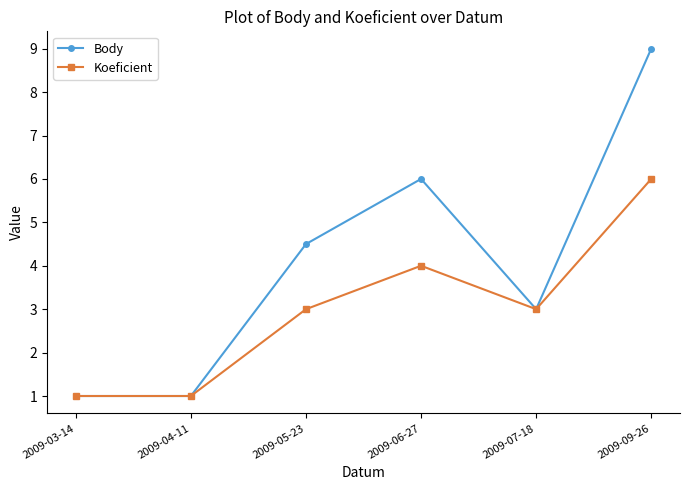

What are all the series names shown in the legend?

Body, Koeficient